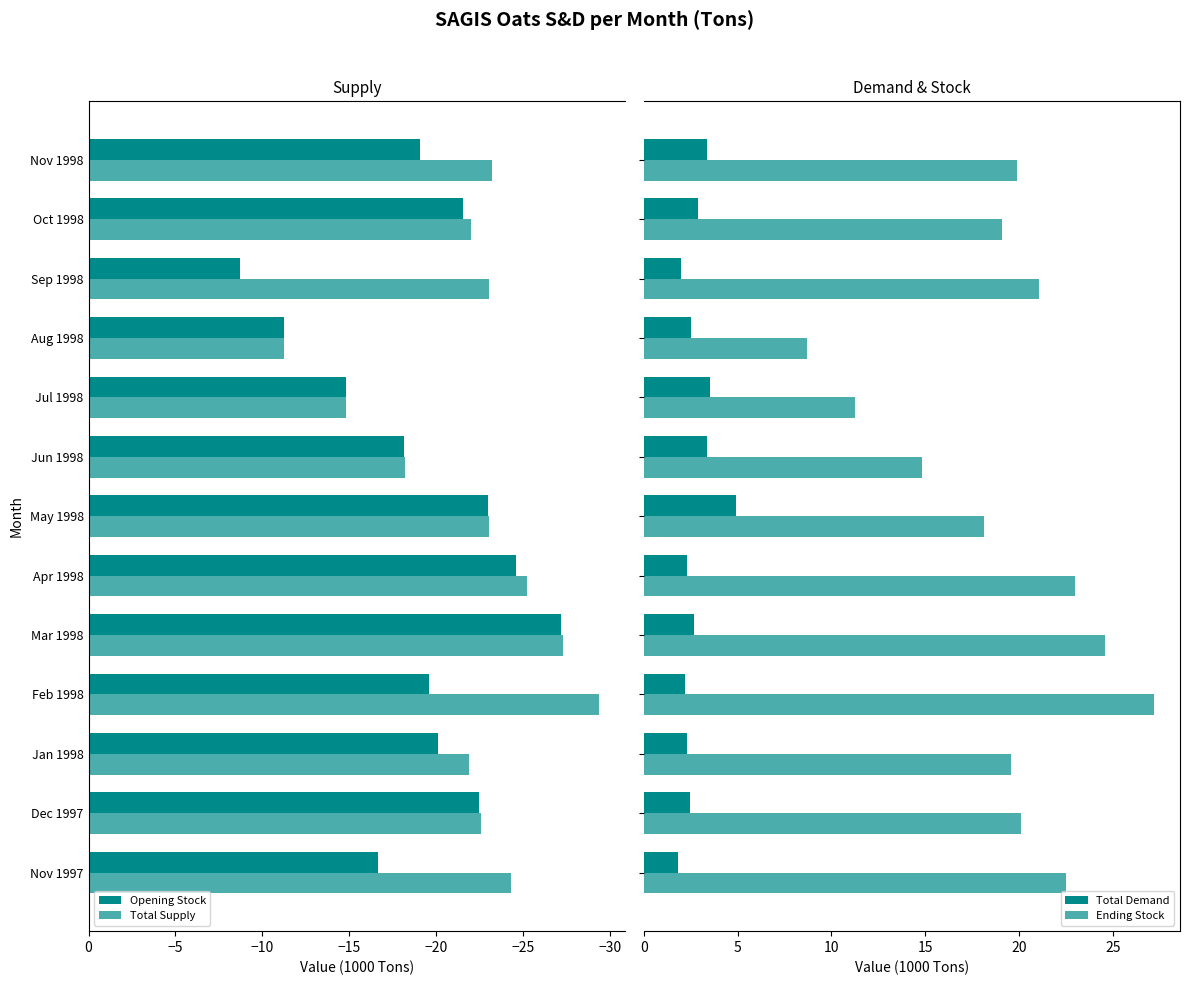

True or false: Total Demand has a value of 1.5 at Aug 1998.

False